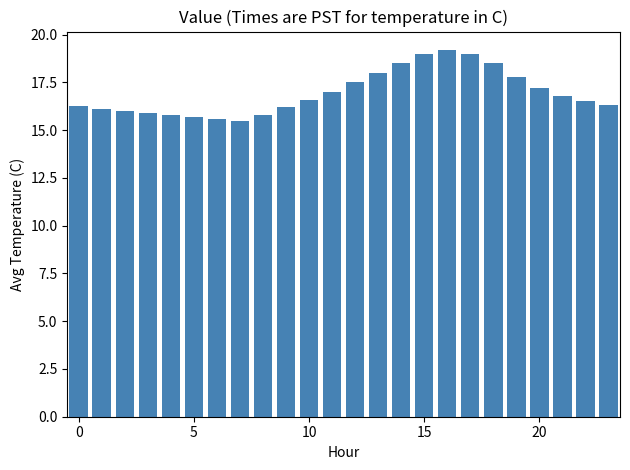

What is the greatest value displayed?

19.2